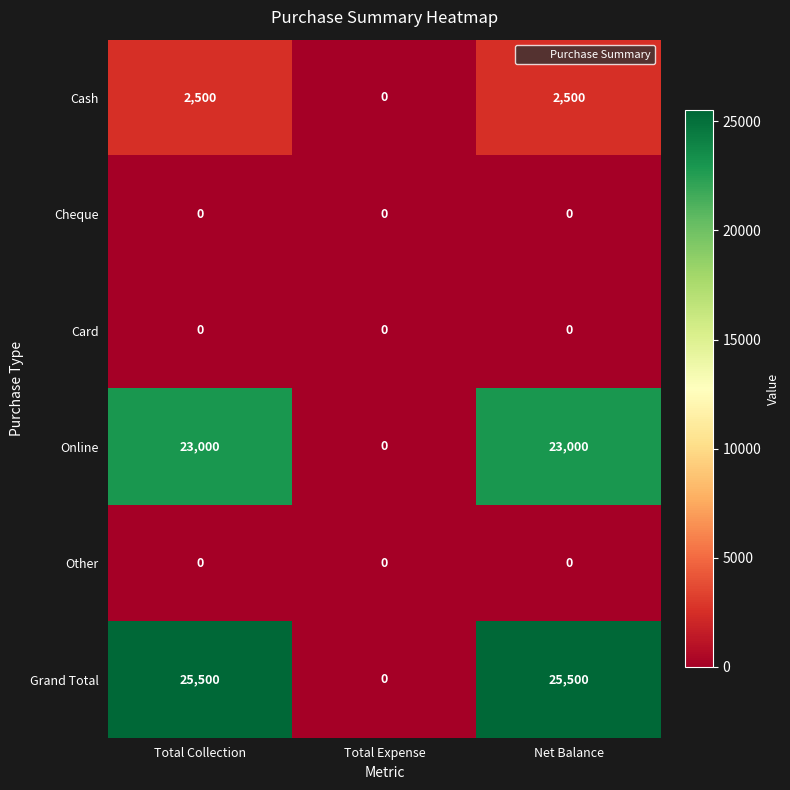

What is the greatest value displayed?

25500